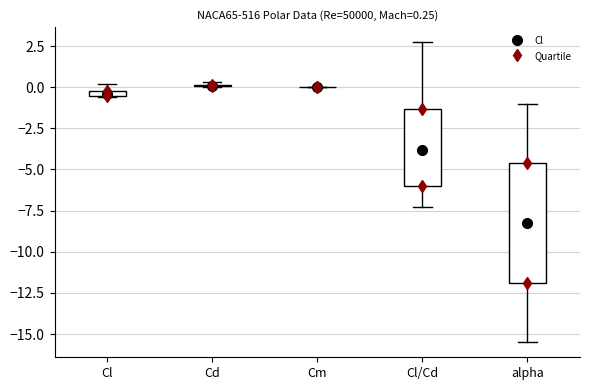

Which box is the tallest, from its lower edge to its upper edge?

alpha